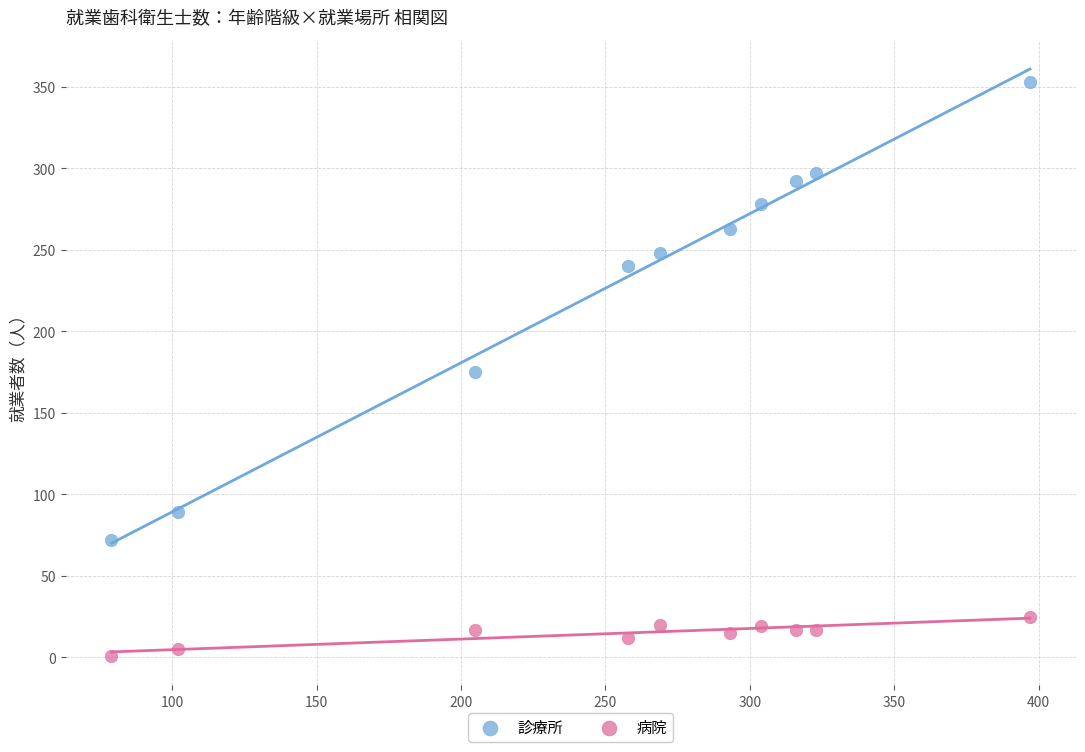

Across all data points, what is the range of Y values (max minus min)?

352